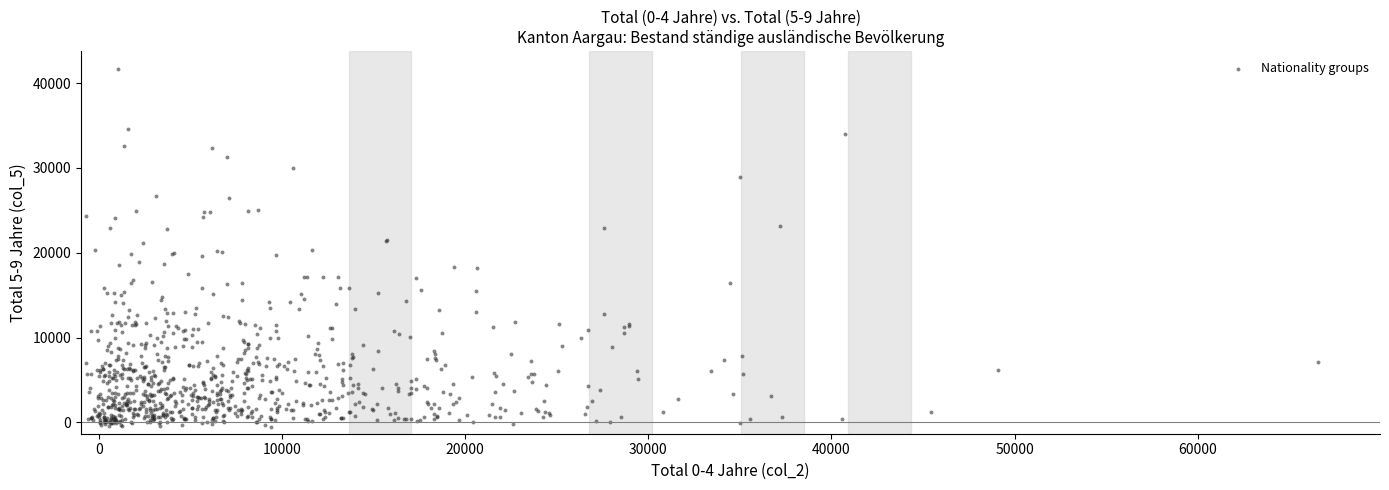

What is the range of Y values (max minus min)?

42293.3